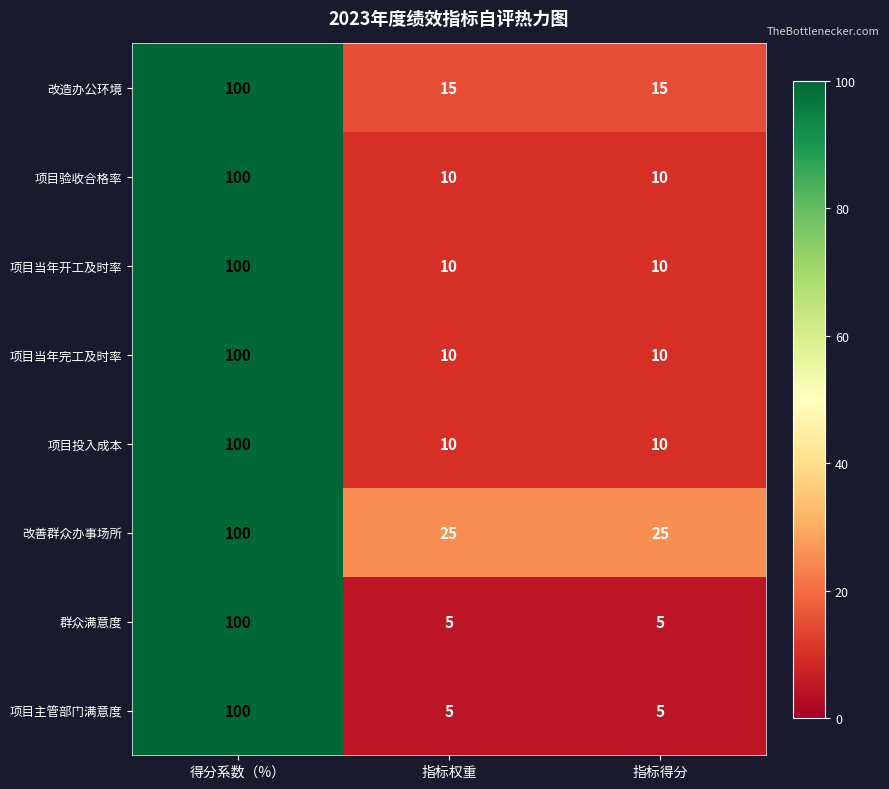

What is the spread (max minus min) of values at 指标得分?

20